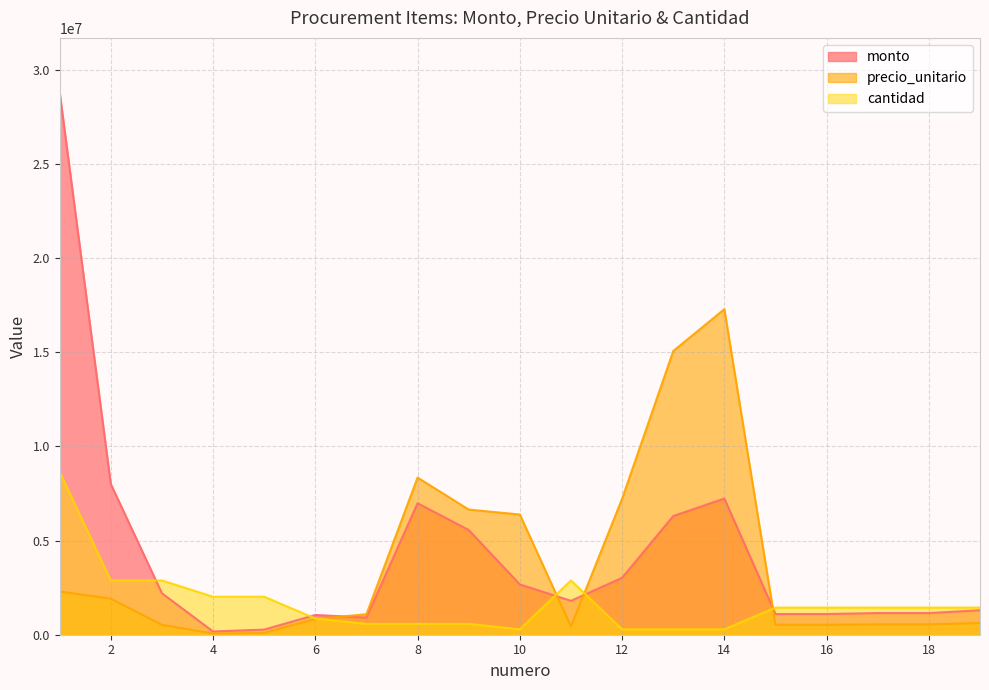

How many interior local valleys does the precio_unitario series have?

2